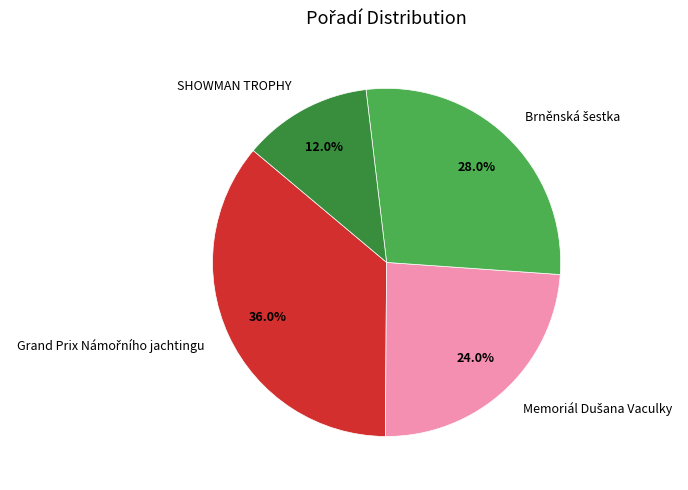

Which slice is the smallest?

SHOWMAN TROPHY